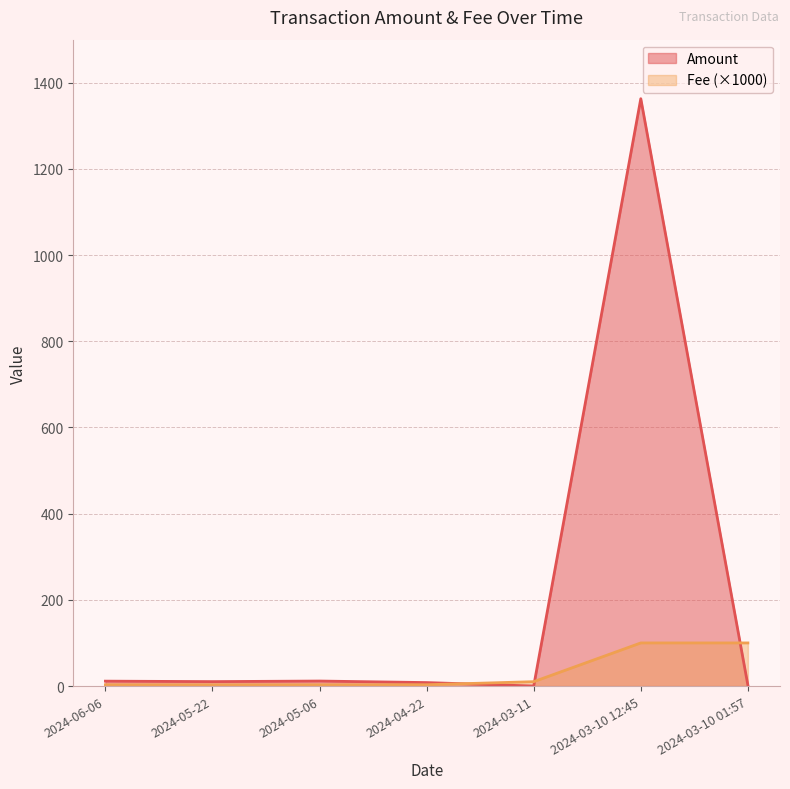

Reading left to right, list all the values displayed in this chart.

Amount: 2024-06-06=11.3	2024-05-22=10.2	2024-05-06=11.6	2024-04-22=8.0	2024-03-11=0.0	2024-03-10 12:45=1363.0	2024-03-10 01:57=2.0
Fee: 2024-06-06=3.0	2024-05-22=3.0	2024-05-06=3.0	2024-04-22=3.0	2024-03-11=10.1	2024-03-10 12:45=100.0	2024-03-10 01:57=100.0